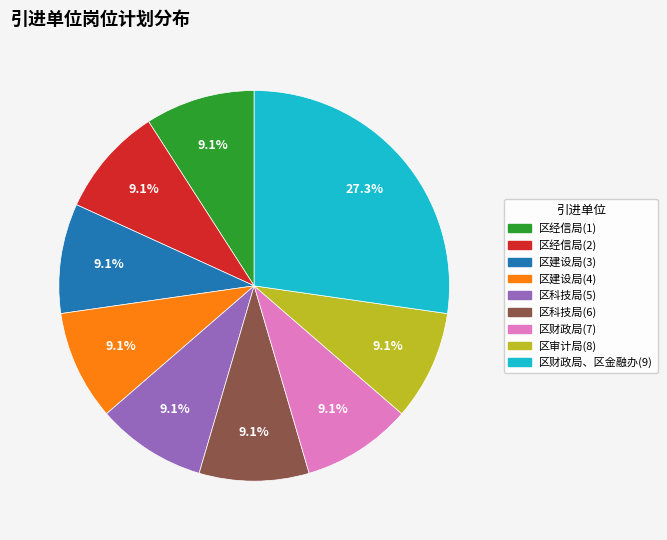

Count the number of slices in the pie.

9